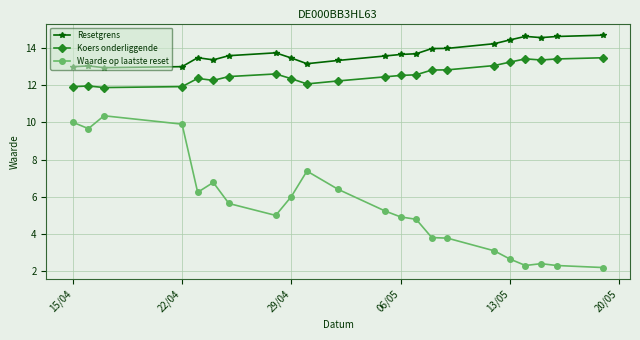

What is the sum of all Koers onderliggende values?

276.9